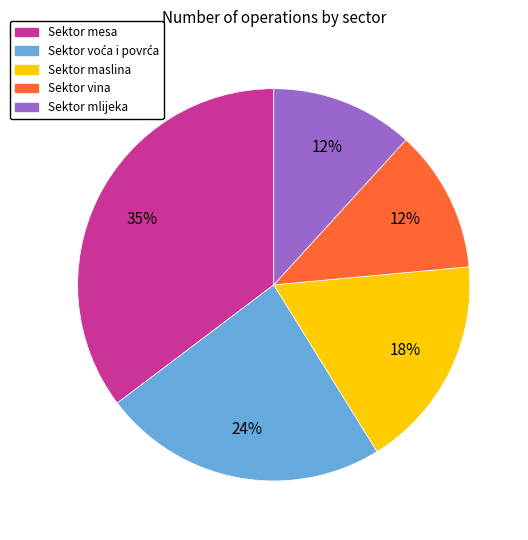

Which has a higher value, Sektor mesa or Sektor vina?

Sektor mesa